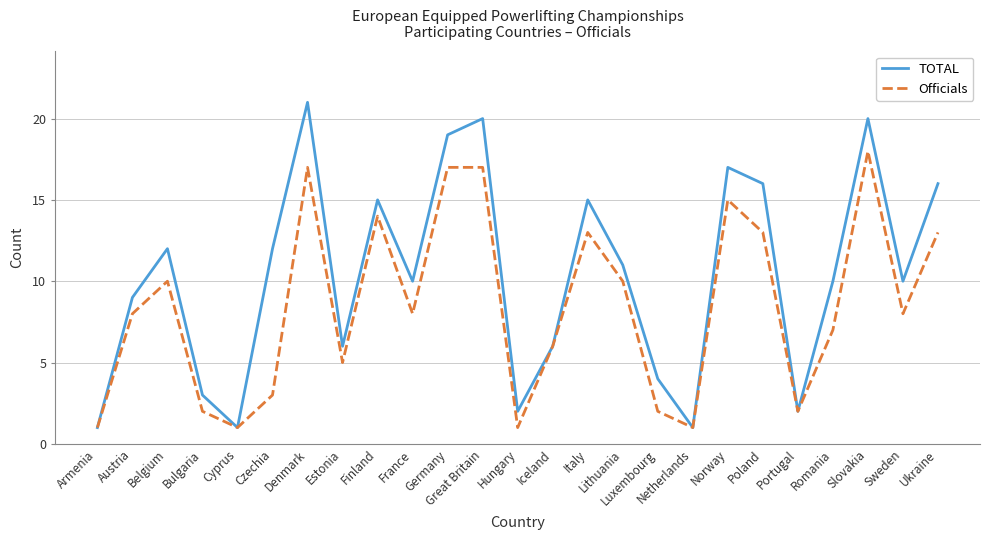

Which series changed the most between Cyprus and Italy?

TOTAL